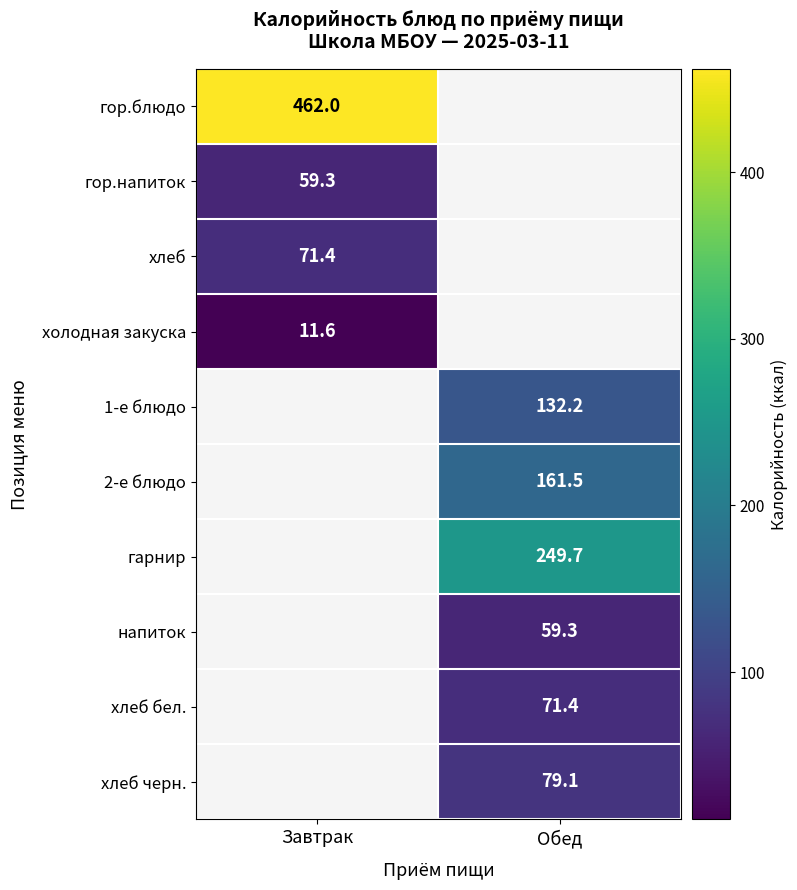

True or false: хлеб has a value of 71.4 at Завтрак.

True